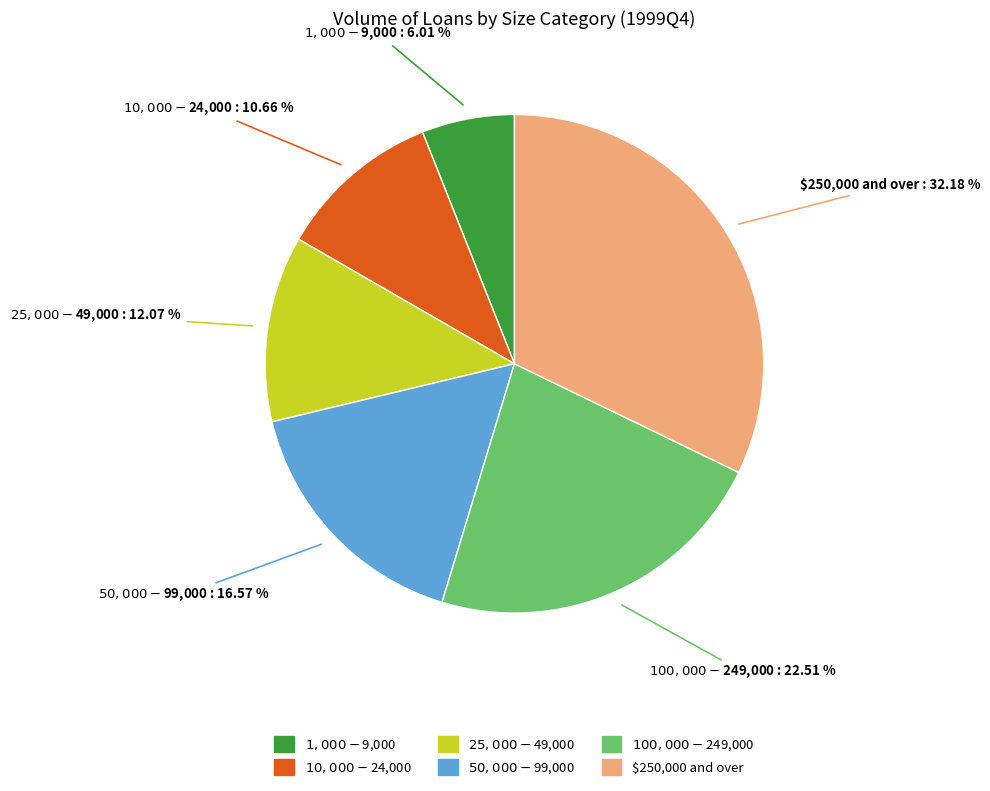

Is there any slice that represents more than half of the pie?

No